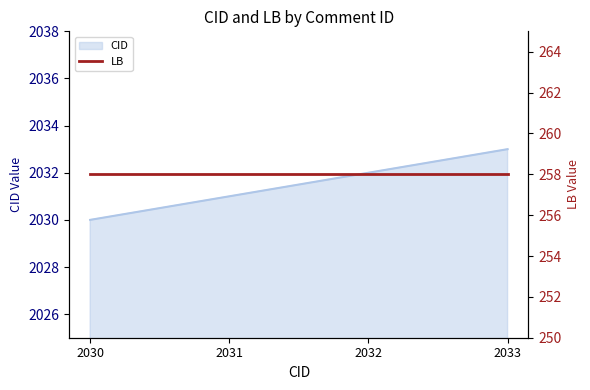

Which has a higher value, 2030 or 2032?

2032